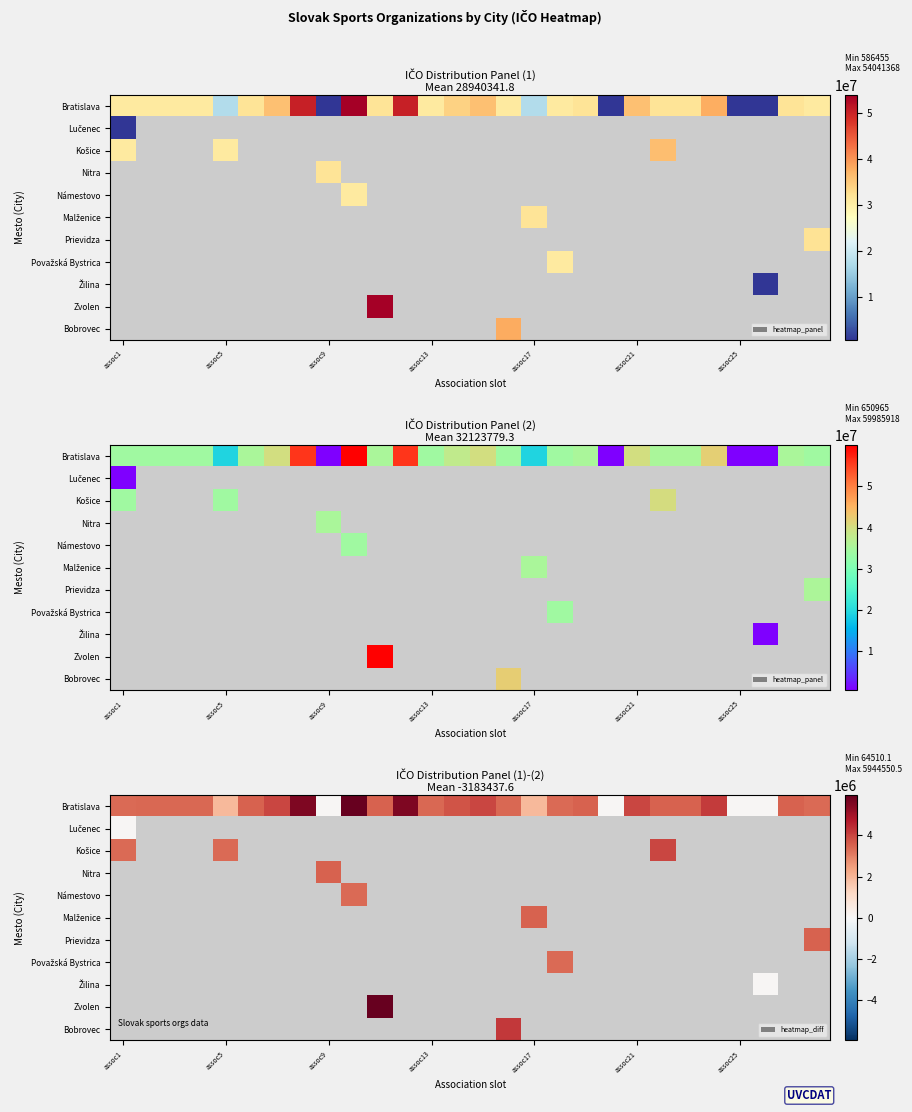

At how many categories does at least one series exceed 1581082?

25